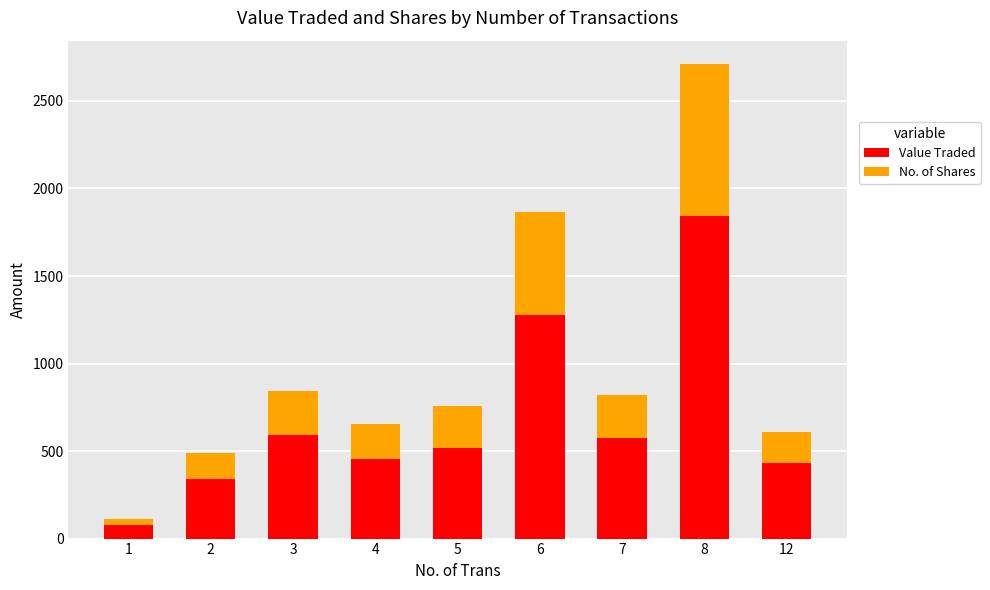

Reading right to left, list the values for the Value Traded series.

429	1844	573	1277	515	452	592	338	79